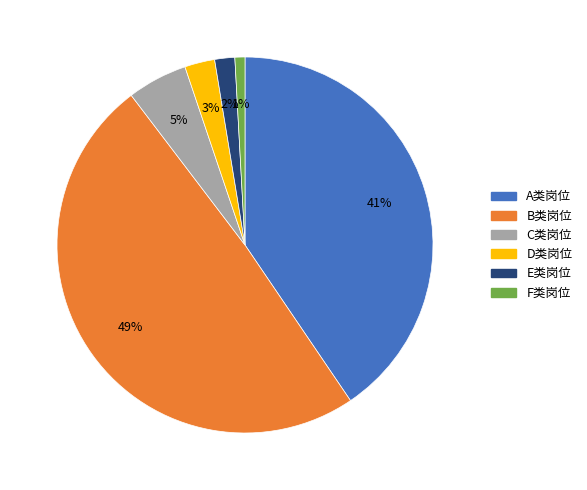

To the nearest percent, what is the combined percentage of C类岗位 and F类岗位?

6%